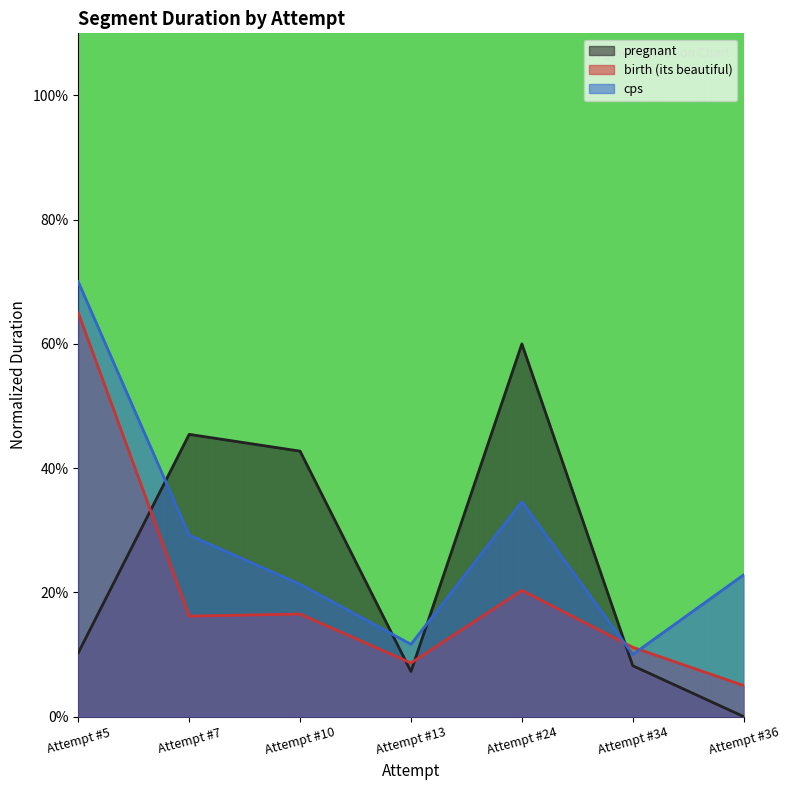

How many interior local peaks does the pregnant series have?

2